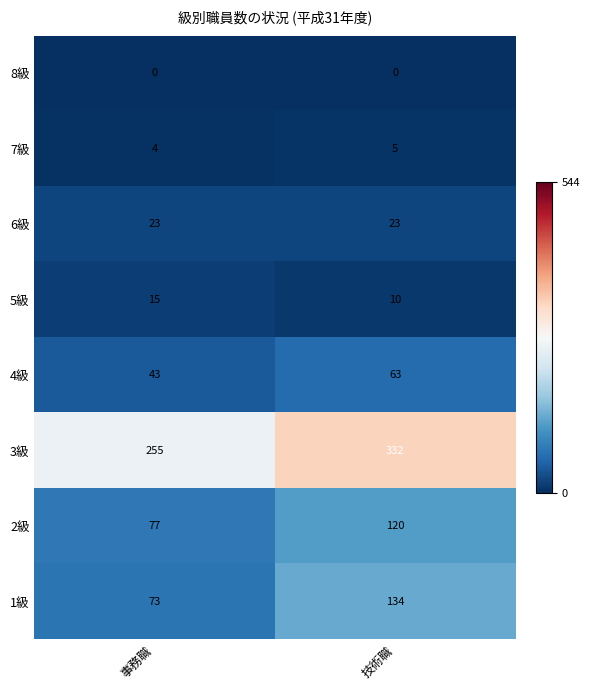

Reading left to right, list all the values displayed in this chart.

8級: 0	0
7級: 4	5
6級: 23	23
5級: 15	10
4級: 43	63
3級: 255	332
2級: 77	120
1級: 73	134